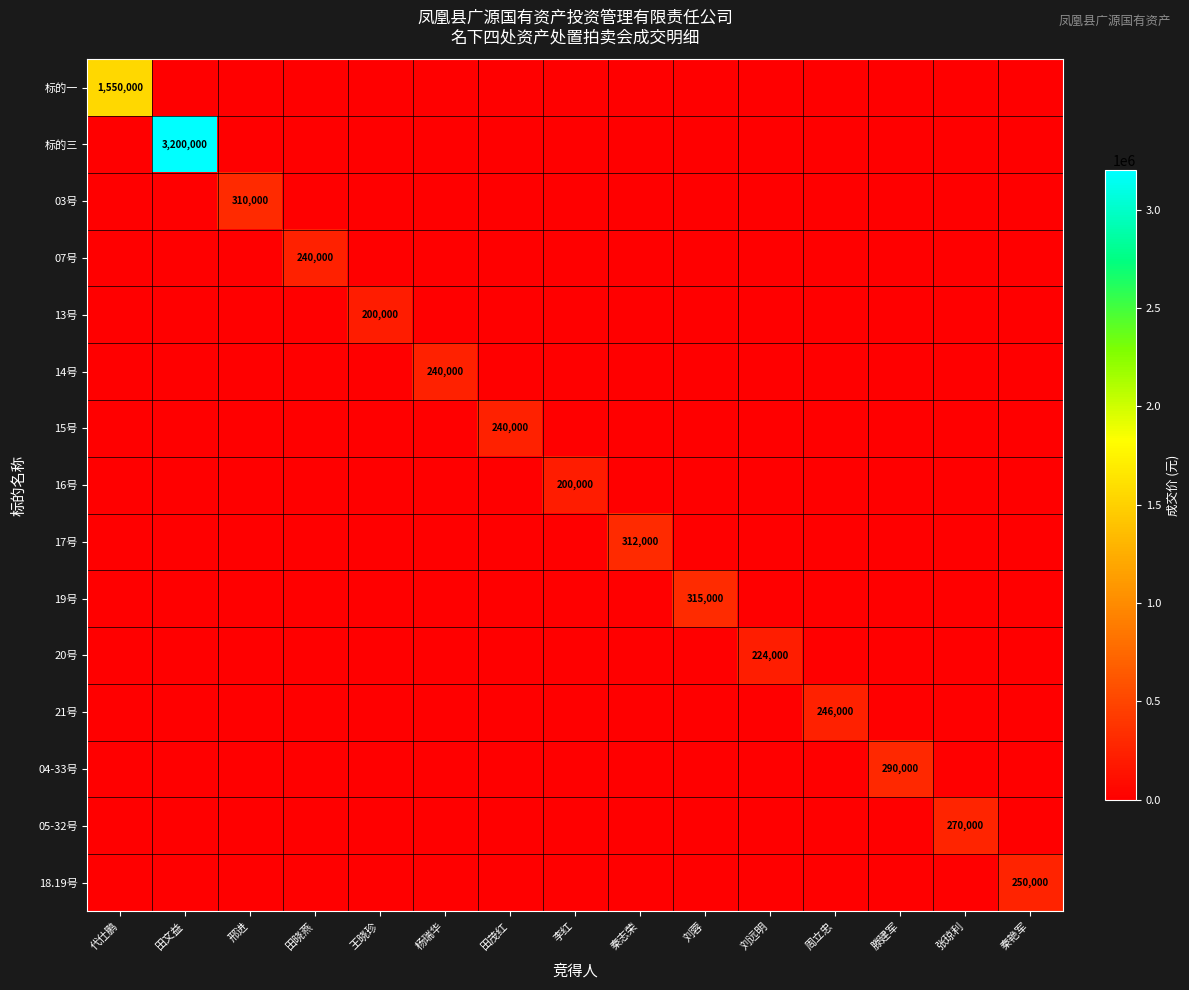

The 14号 series shows 88390 at 杨瑞华. True or false?

False